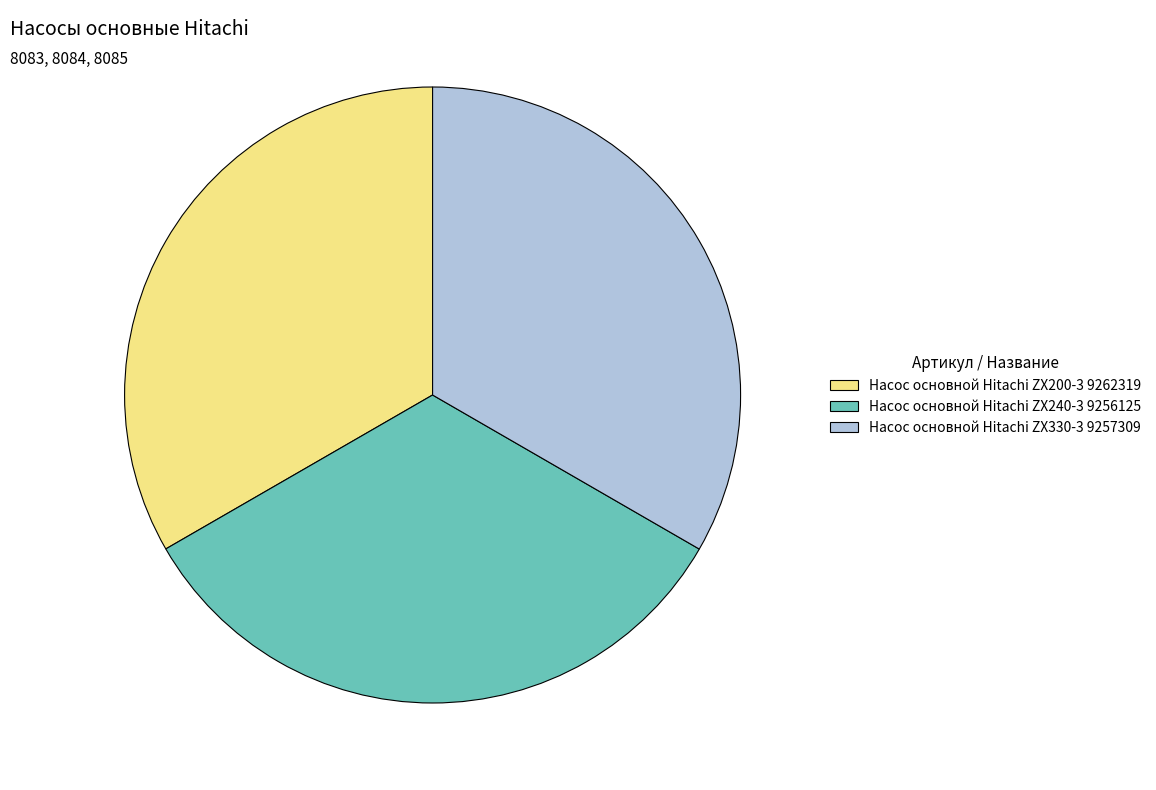

Does Насос основной Hitachi ZX330-3 9257309 account for over 50% of the chart?

No